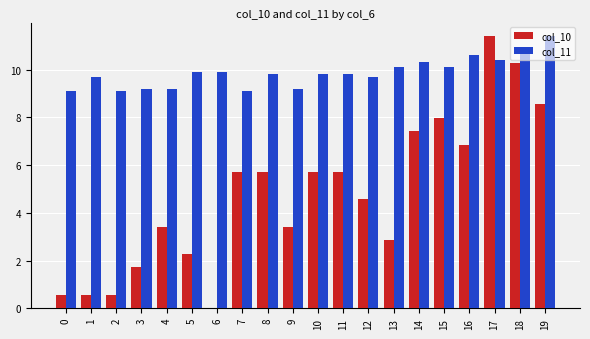

What is the sum of the col_10 values at 12 and 1?

5.1